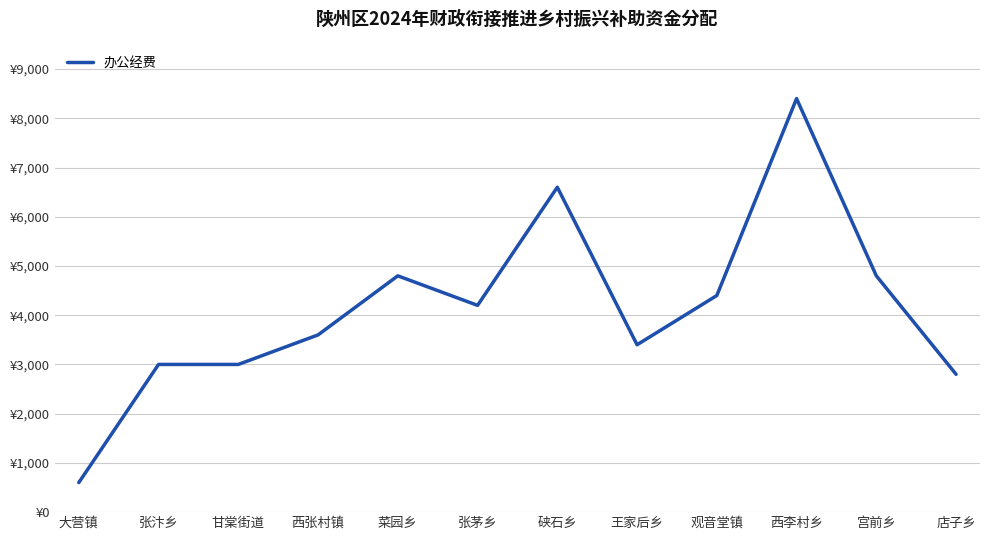

What is the difference between the values at 甘棠街道 and 店子乡?

200